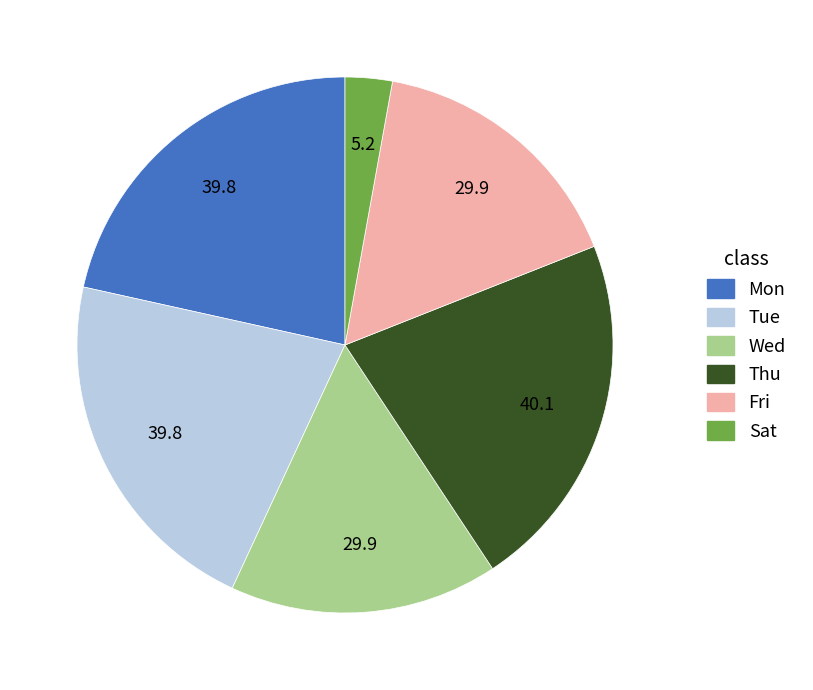

Is it true that Tue is 29% of the pie?

False